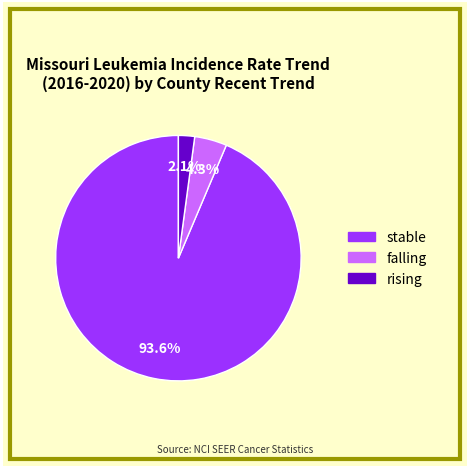

Is there a majority slice in this chart?

Yes